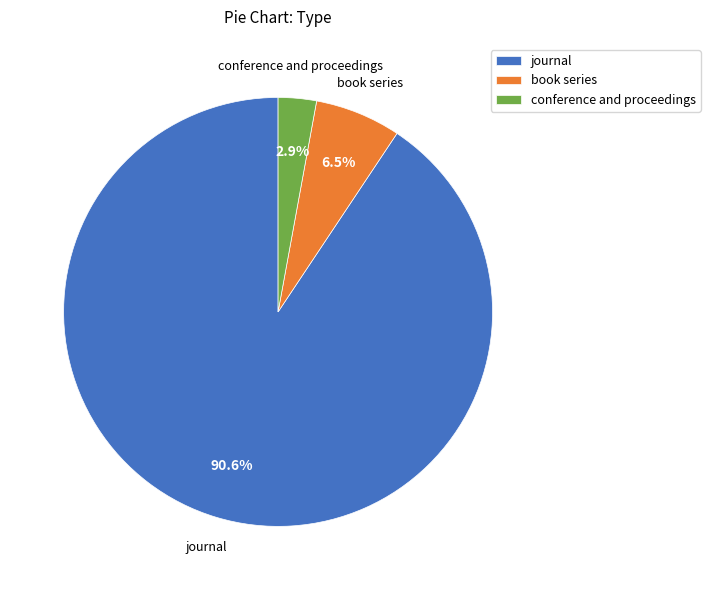

To the nearest percent, what is the combined percentage of book series and conference and proceedings?

9%